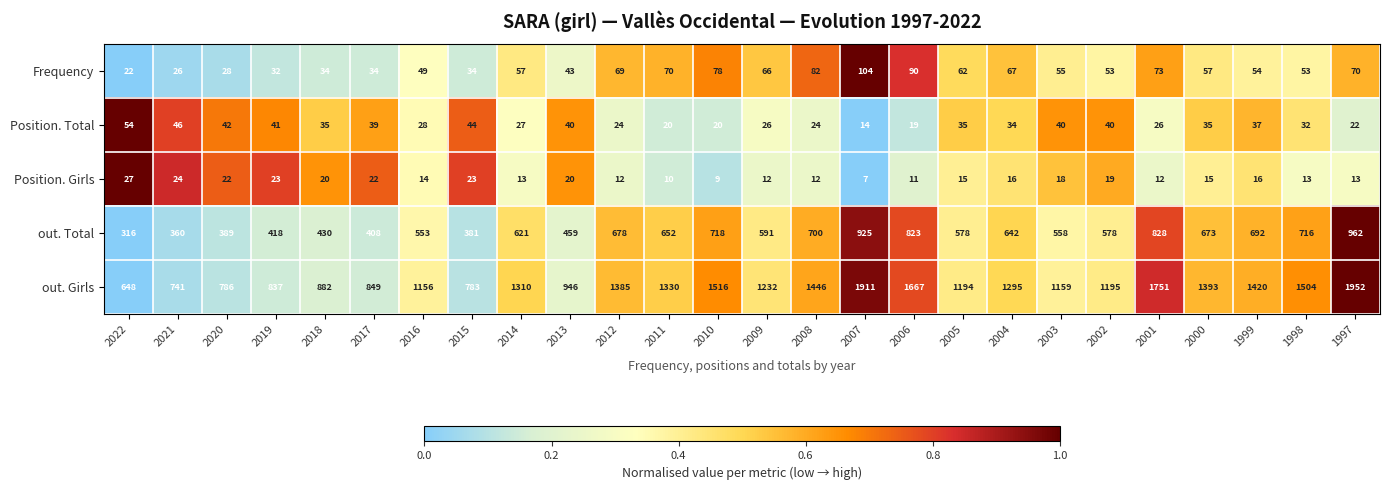

What is the spread (max minus min) of values at 2000?

1378